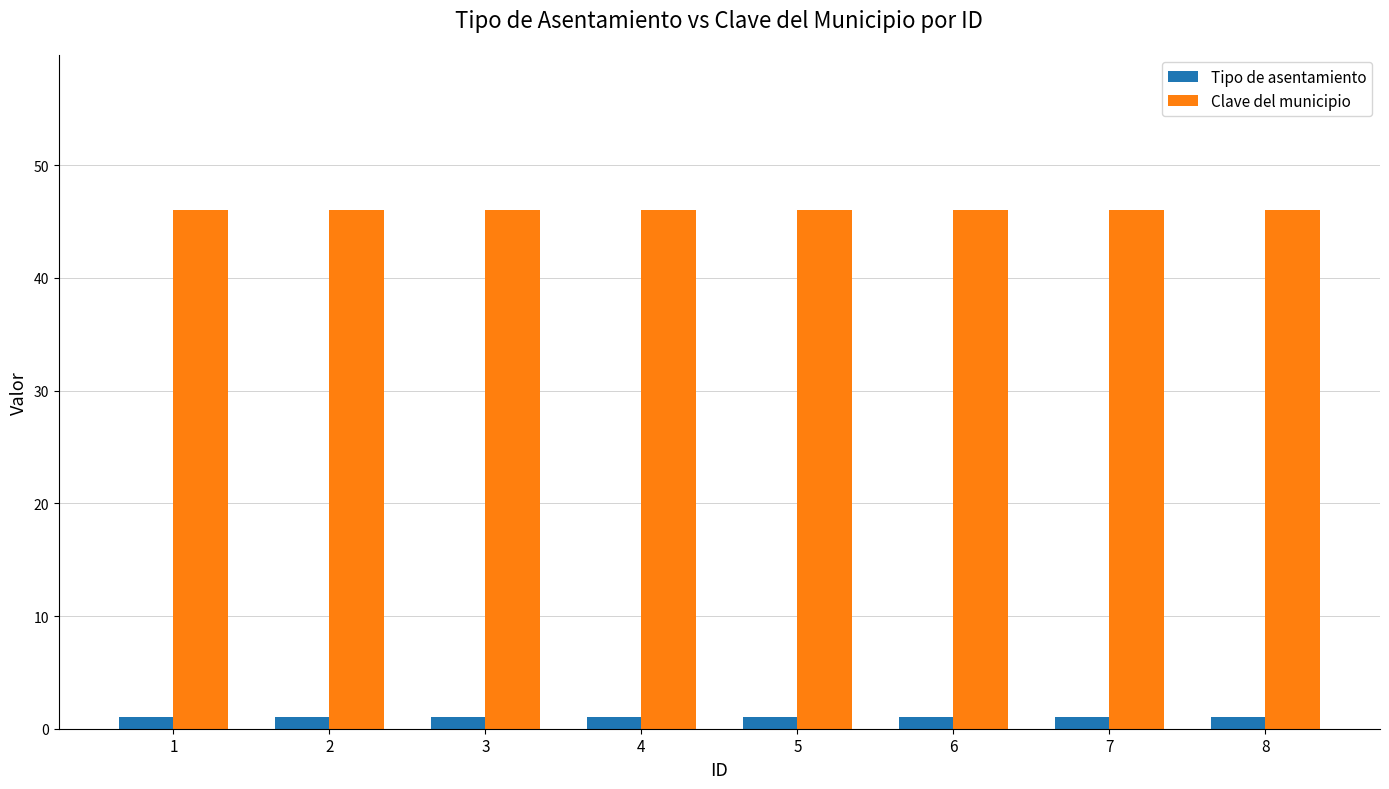

Count the number of categories in the chart.

8